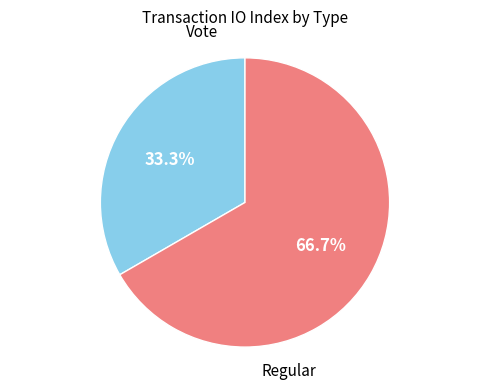

Is there a majority slice in this chart?

Yes